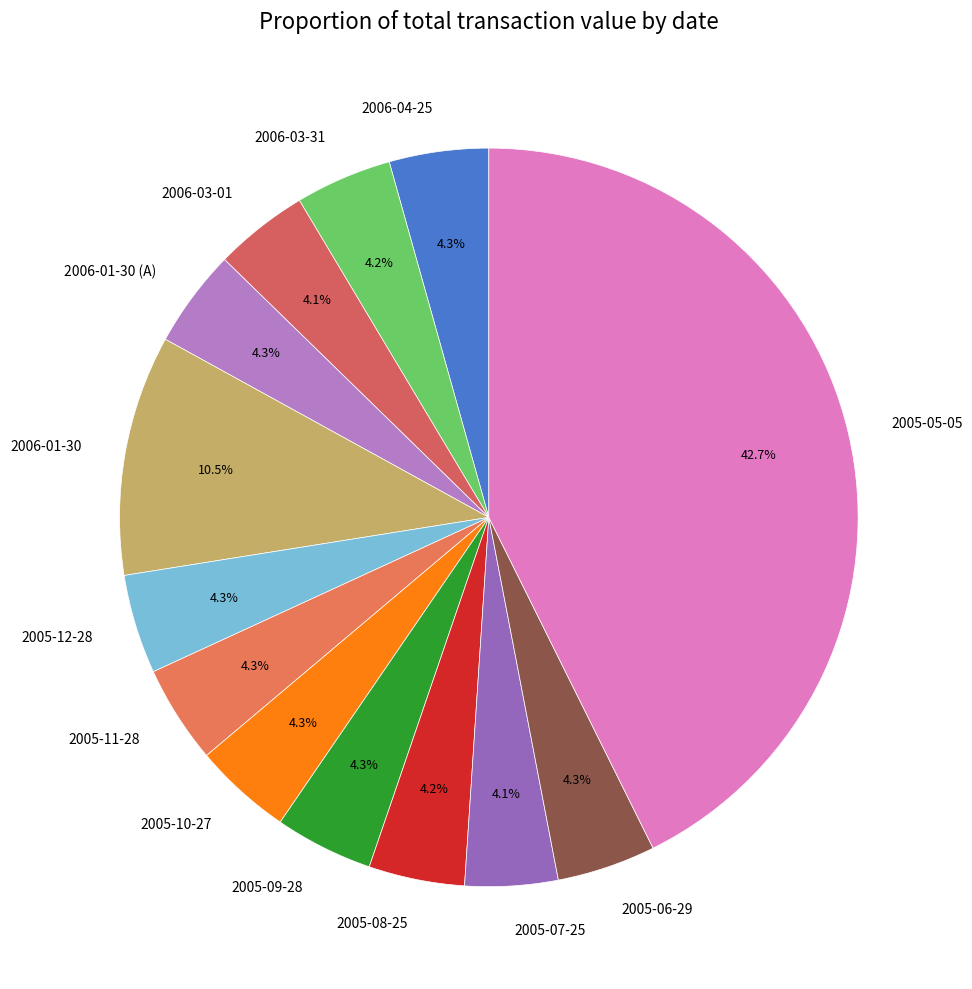

The 2005-12-28 slice represents 4% of the pie. True or false?

True